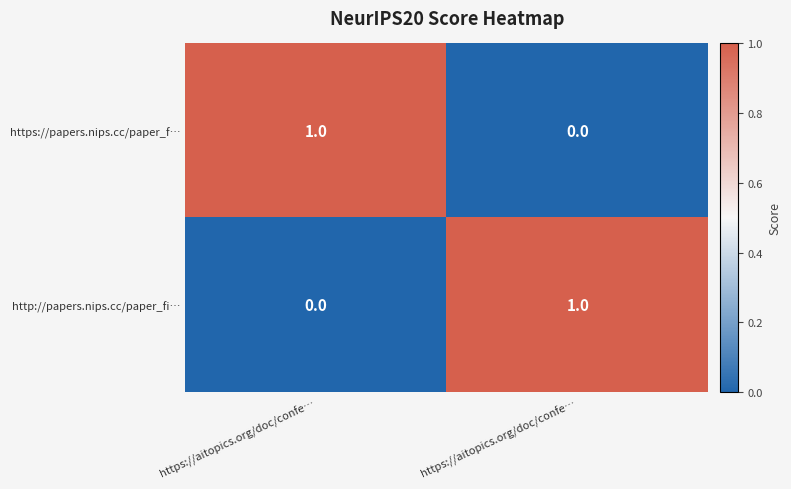

Which series changed the most between https://aitopics.org/doc/confe… and https://aitopics.org/doc/confe…?

https://papers.nips.cc/paper_f…